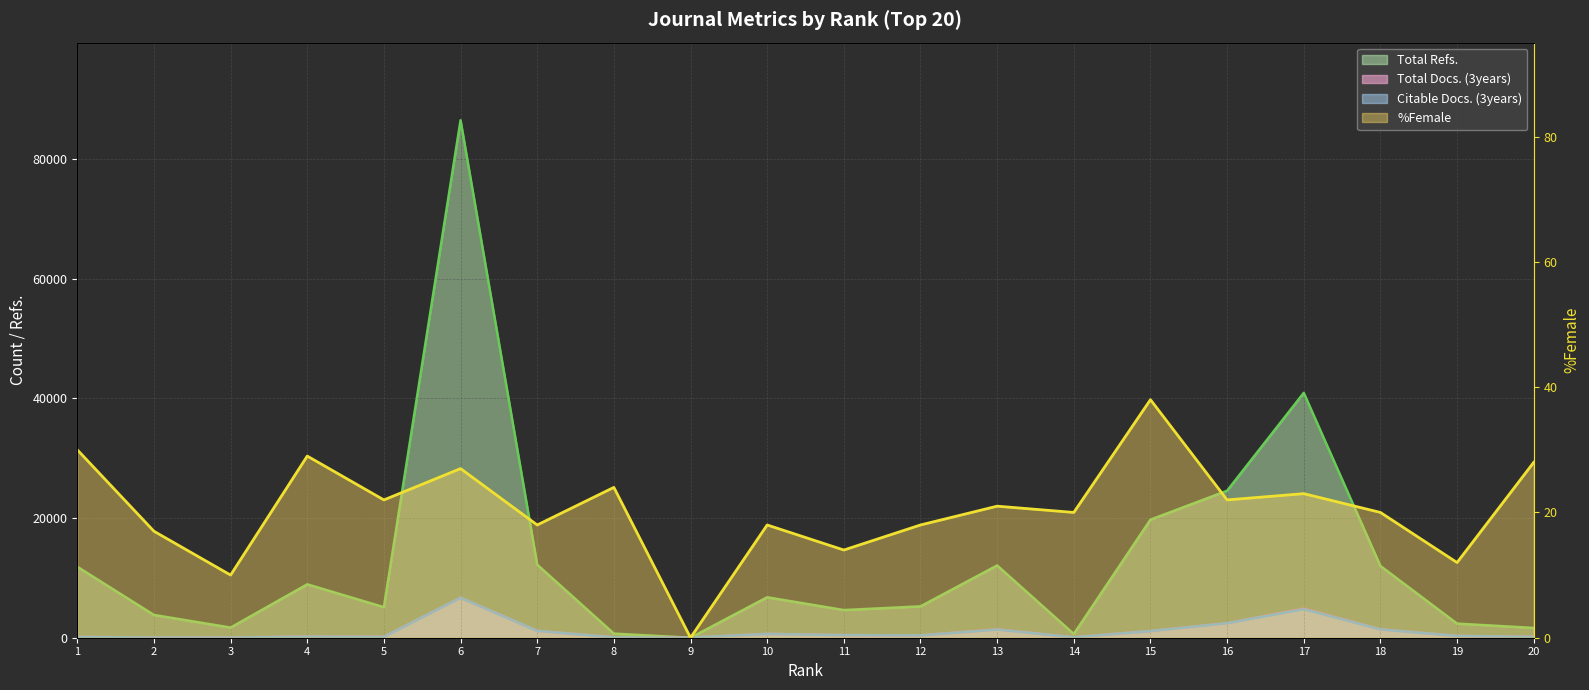

At which label does %Female first exceed 21?

1